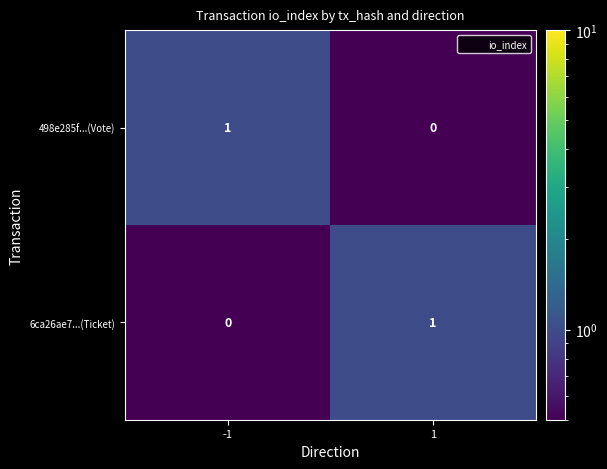

How many categories are shown in the chart?

2